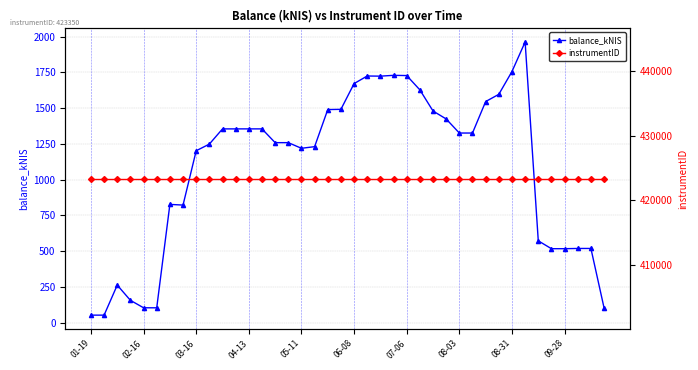

True or false: balance_kNIS has more than 2 points higher than both neighbors.

True